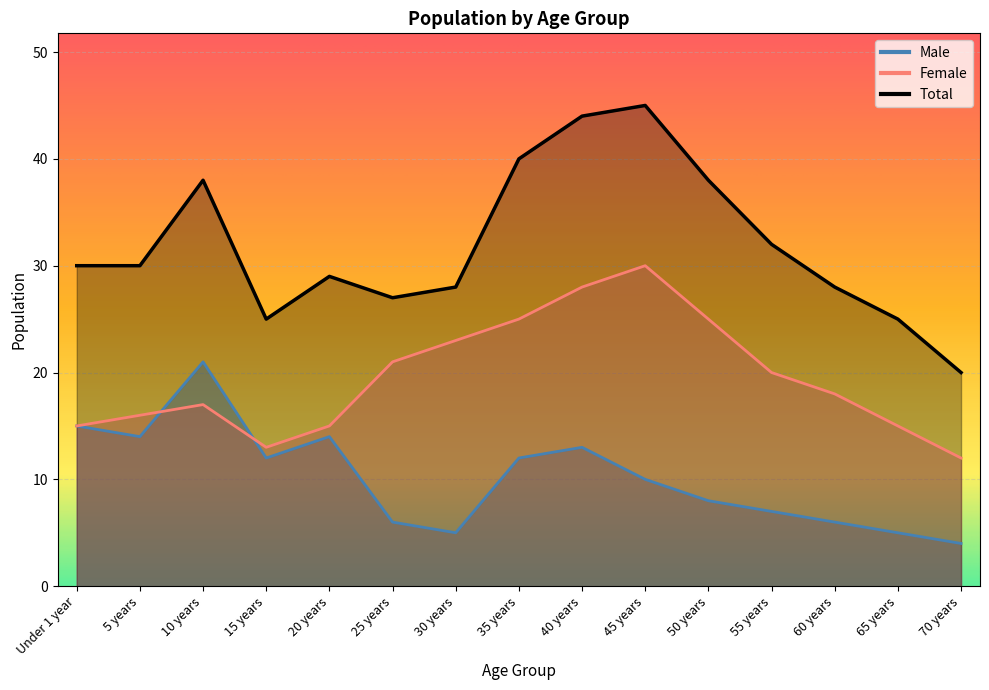

What is the maximum value shown in the chart?

45